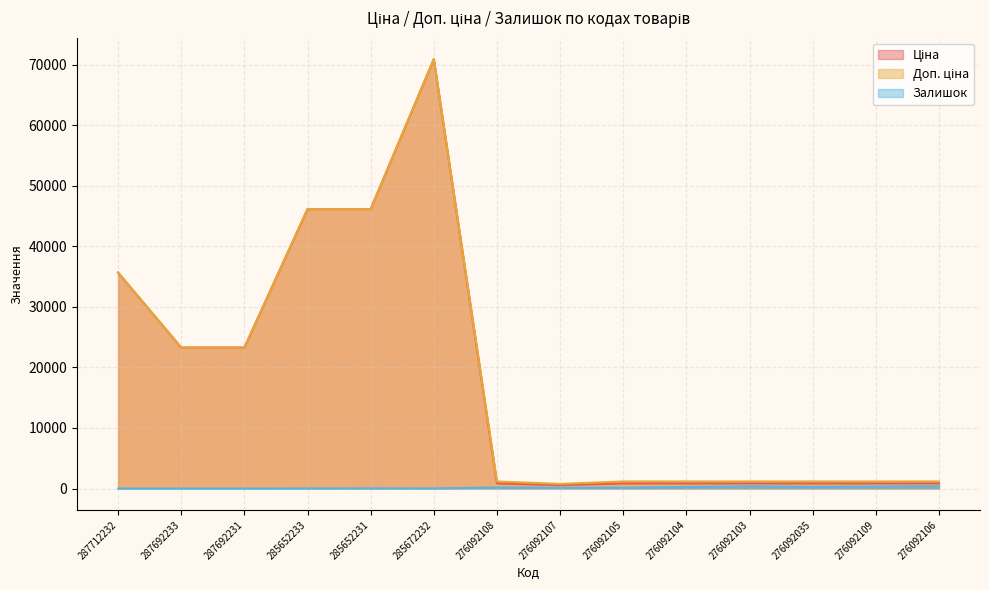

How many interior local peaks does the Ціна series have?

1